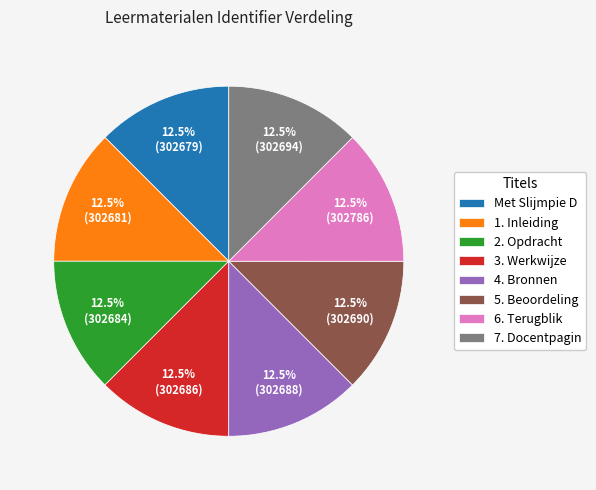

Is 6. Terugblik the majority of the pie?

No